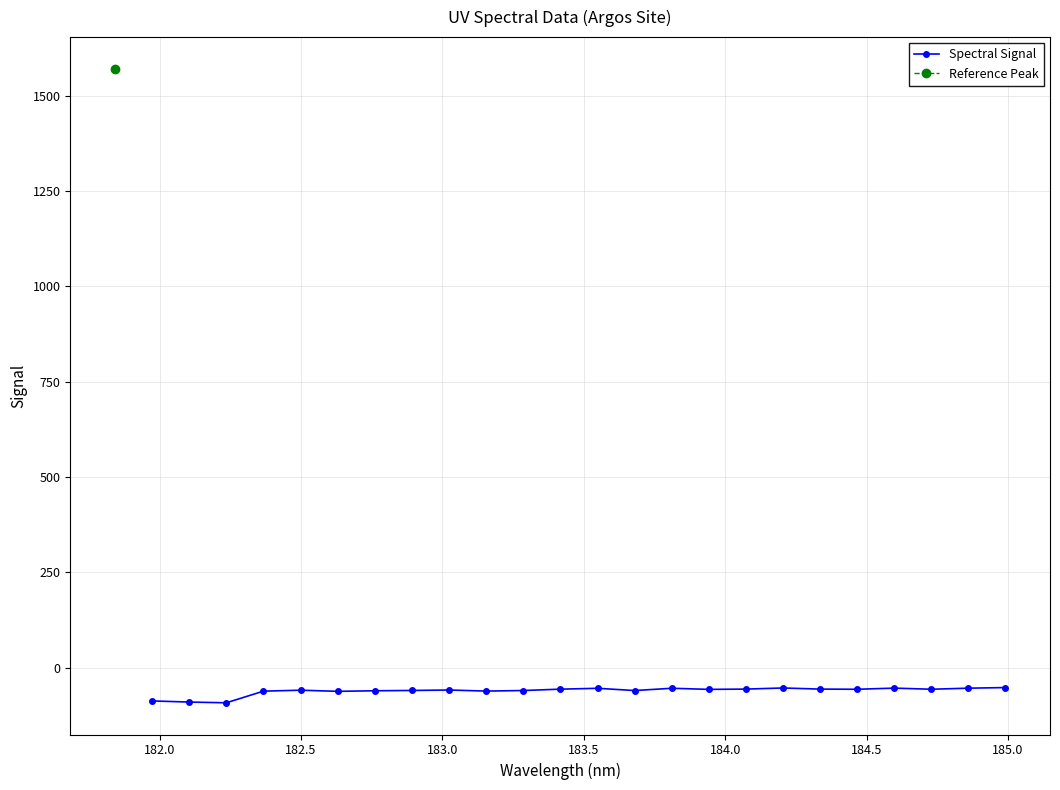

What is the value of the Spectral Signal point at the 8th from the left?

-60.1